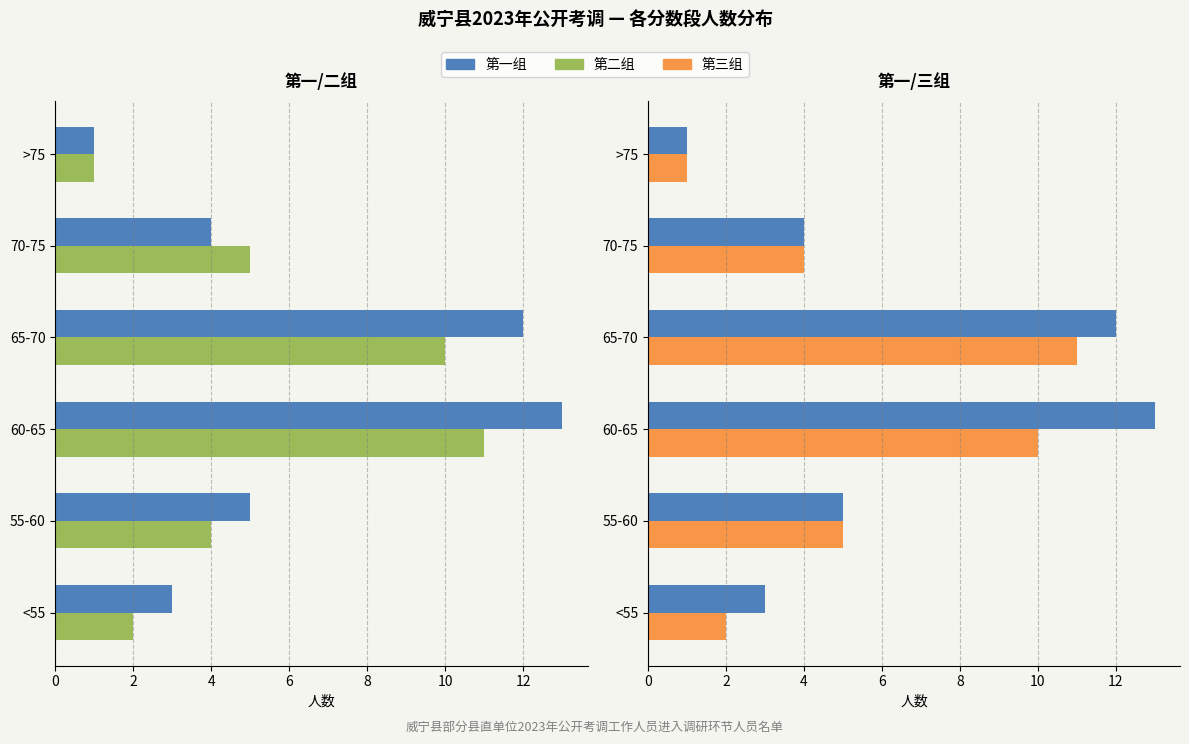

What is the value of the 第一组 bar at the 1st from the left?

3